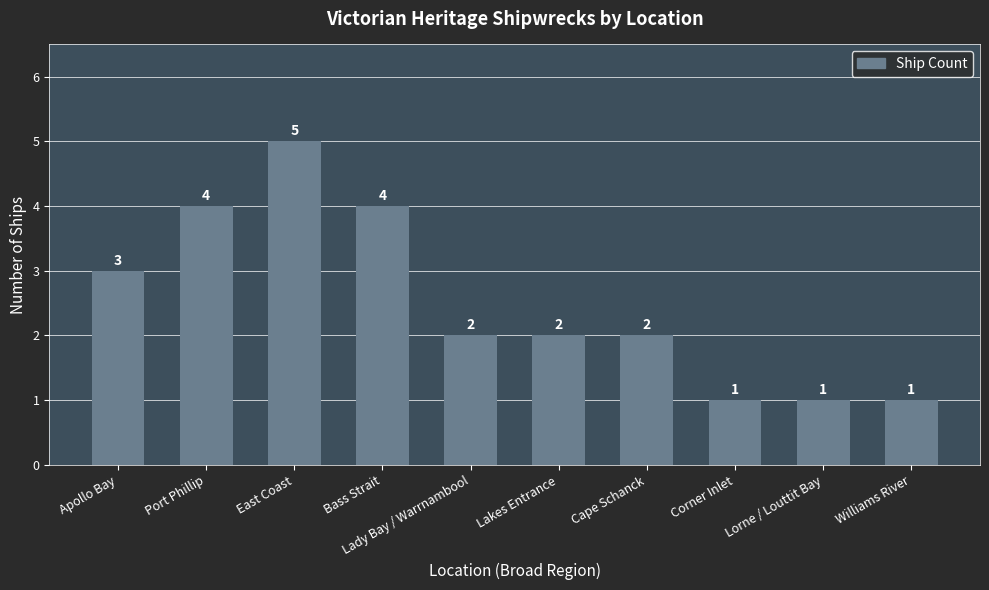

How many values are between 1 and 4?

9